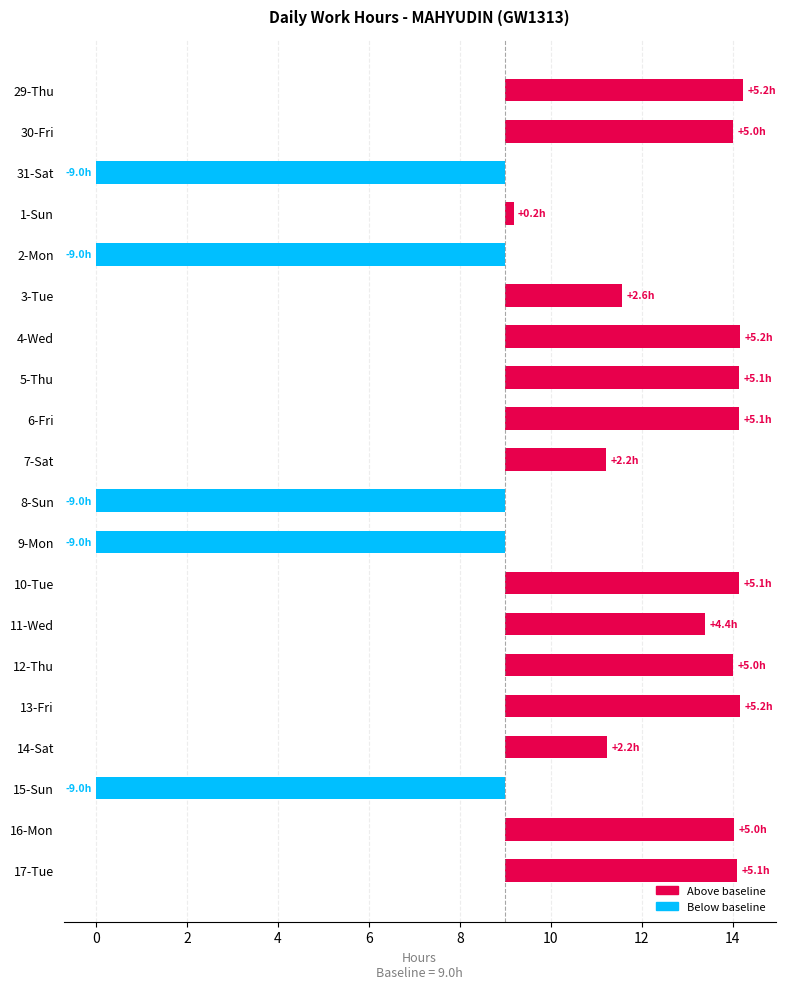

Is it true that the value at 14-Sat is 3.6?

False